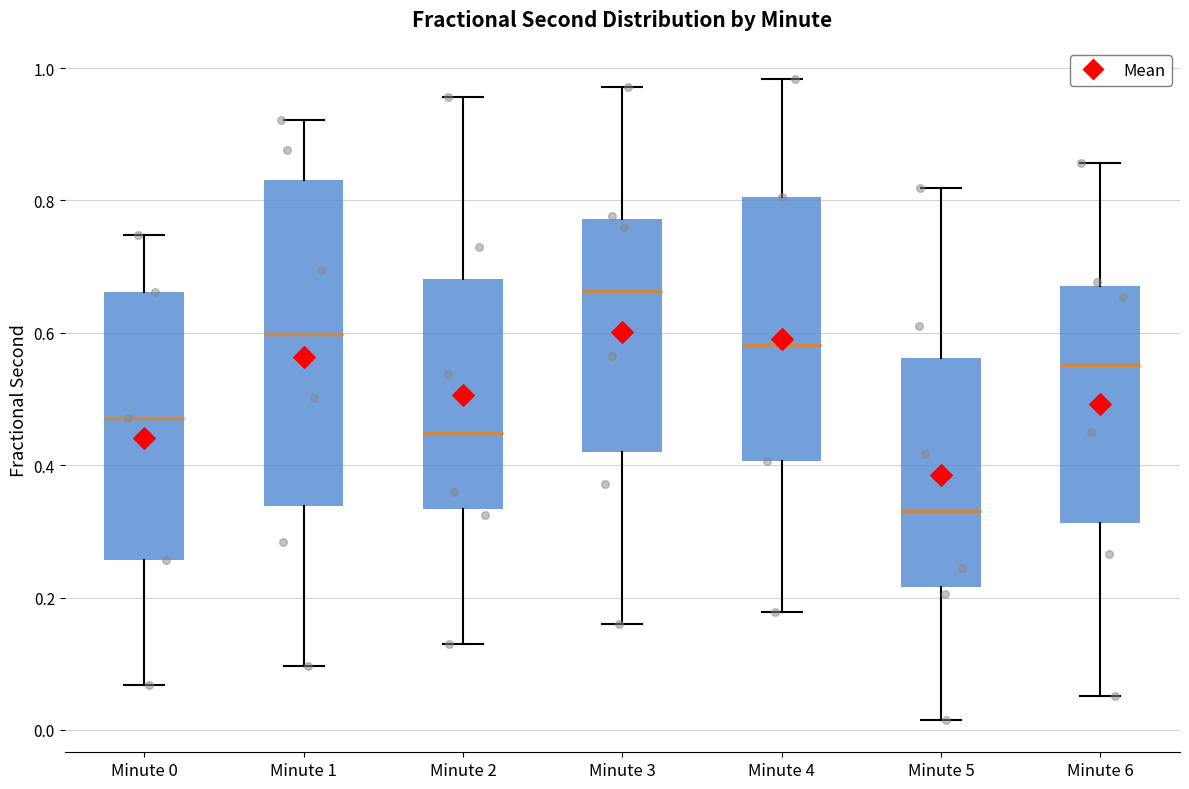

Reading left to right, transcribe this box plot: for each box, give where its median line is, the range the box spans, and where its two whiskers end, as read against the y-axis. The values are not printed on the chart, so give them approximately, as read against the axis.

Minute 0: median 0.48, box 0.26 to 0.66, whiskers 0.06 to 0.74
Minute 1: median 0.60, box 0.34 to 0.84, whiskers 0.10 to 0.92
Minute 2: median 0.44, box 0.34 to 0.68, whiskers 0.12 to 0.96
Minute 3: median 0.66, box 0.42 to 0.78, whiskers 0.16 to 0.98
Minute 4: median 0.58, box 0.40 to 0.80, whiskers 0.18 to 0.98
Minute 5: median 0.34, box 0.22 to 0.56, whiskers 0.02 to 0.82
Minute 6: median 0.56, box 0.32 to 0.68, whiskers 0.06 to 0.86